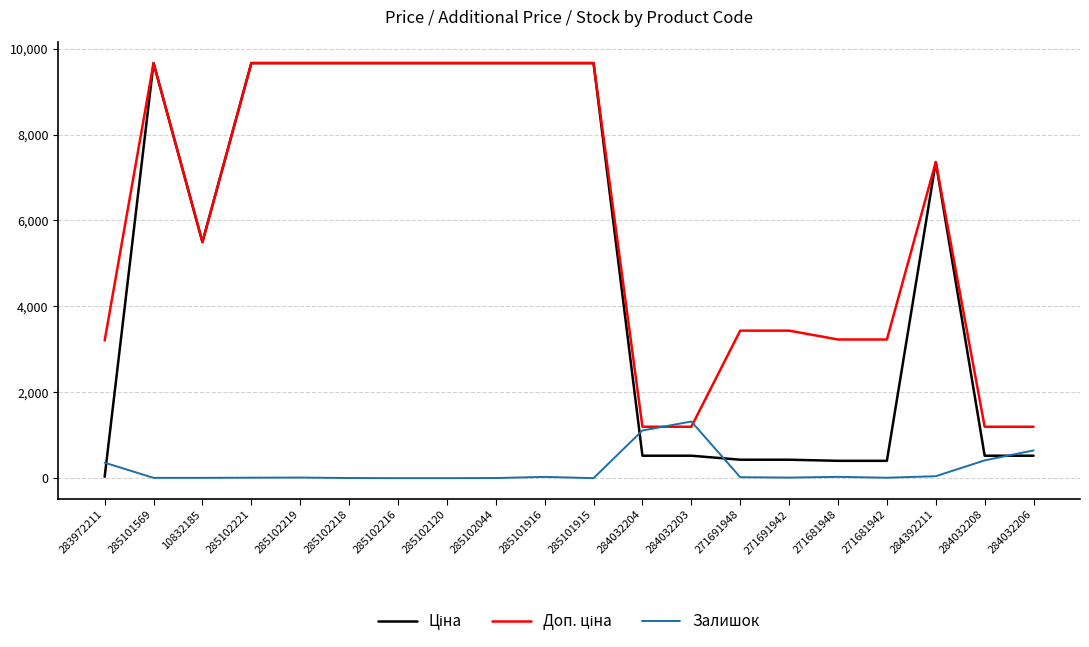

True or false: Залишок has a value of 11.0 at 285102221.

True